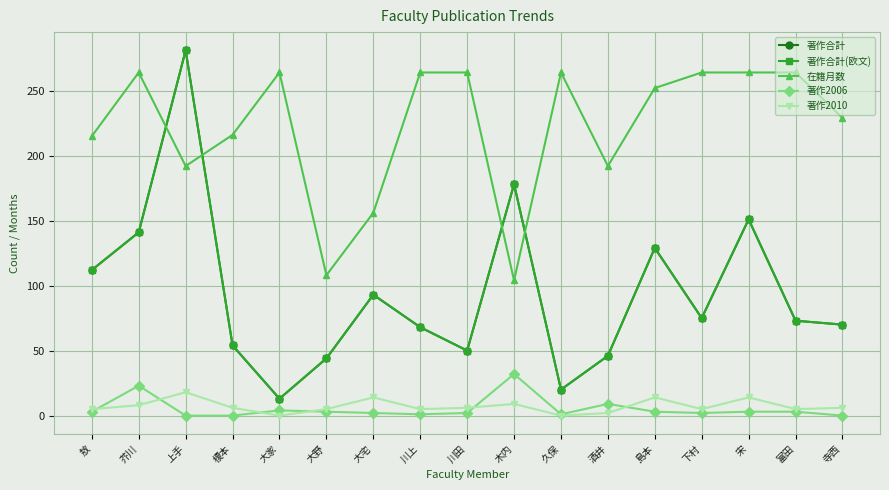

The 著作合計 series shows 158 at 大宅. True or false?

False